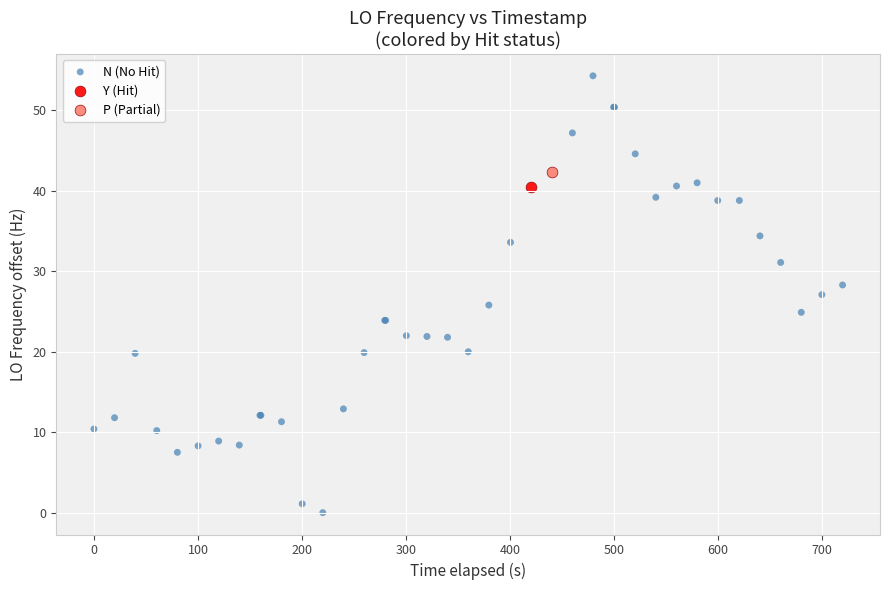

What are all the series names shown in the legend?

N (No Hit), Y (Hit), P (Partial)